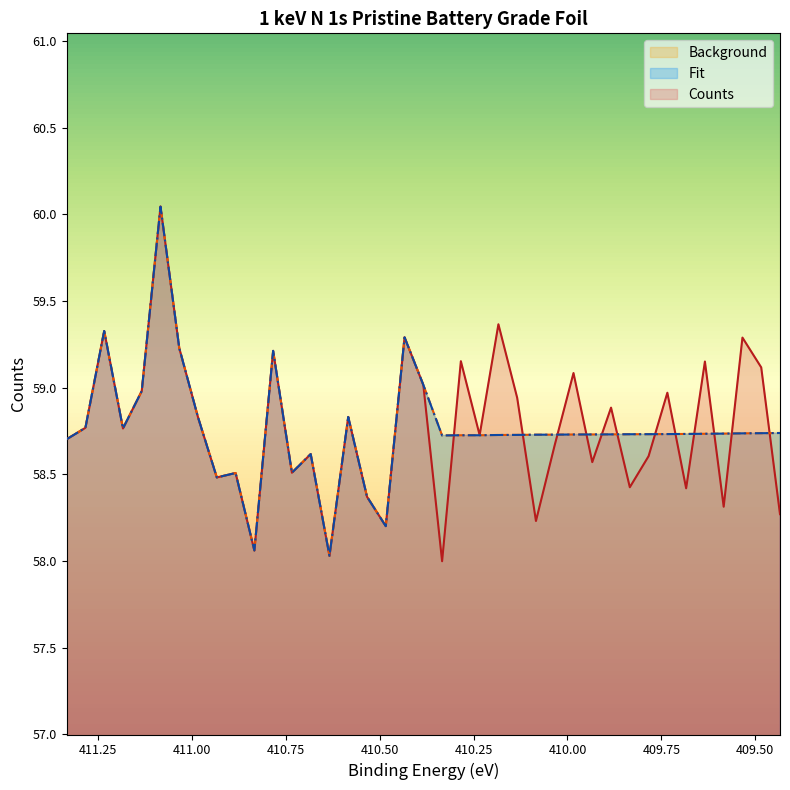

At how many categories does at least one series exceed 58?

39